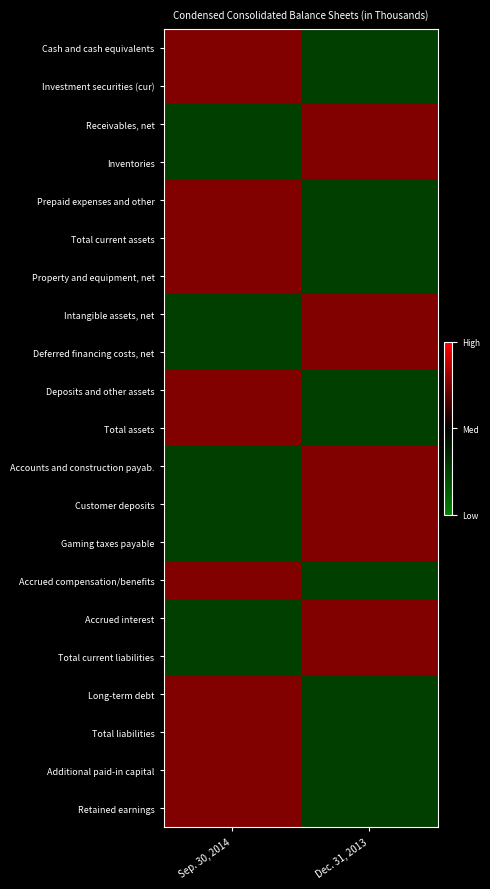

Rank the series by their maximum value, from lowest to highest.

Cash and cash equivalents, Investment securities (cur), Receivables, net, Inventories, Prepaid expenses and other, Total current assets, Property and equipment, net, Intangible assets, net, Deferred financing costs, net, Deposits and other assets, Total assets, Accounts and construction payab., Customer deposits, Gaming taxes payable, Accrued compensation/benefits, Accrued interest, Total current liabilities, Long-term debt, Total liabilities, Additional paid-in capital, Retained earnings